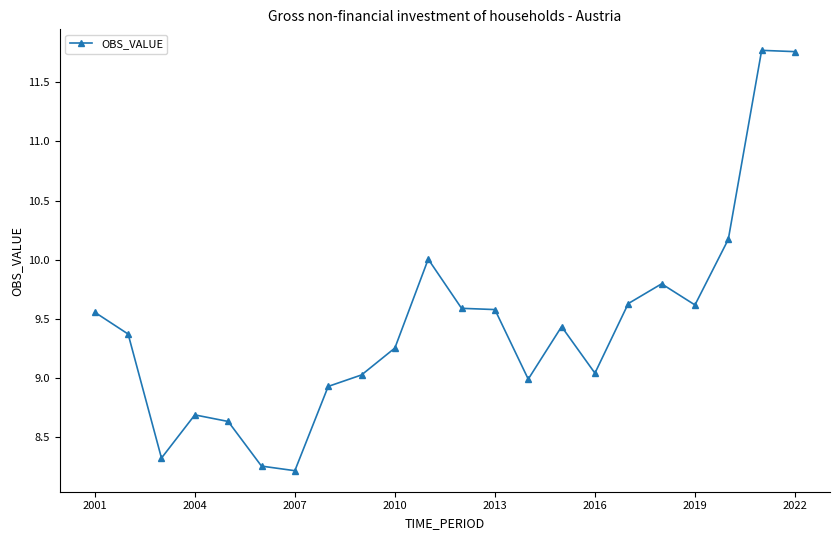

True or false: there are more than 1 points higher than both neighbors.

True